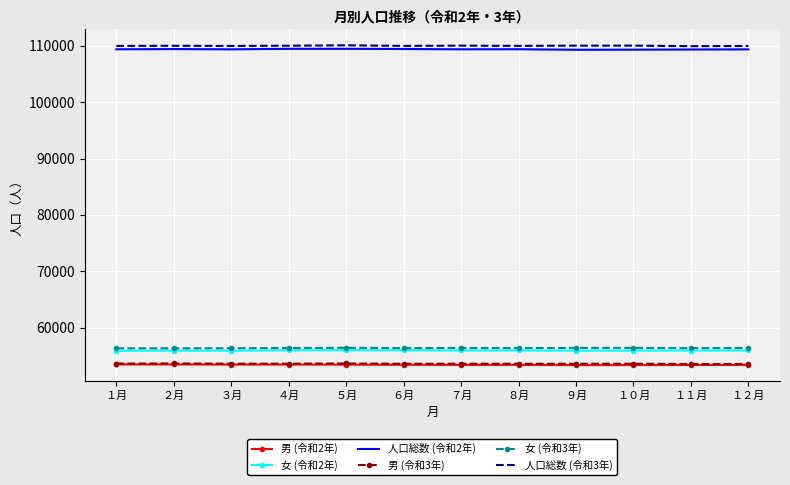

What position from the left is ２月?

2